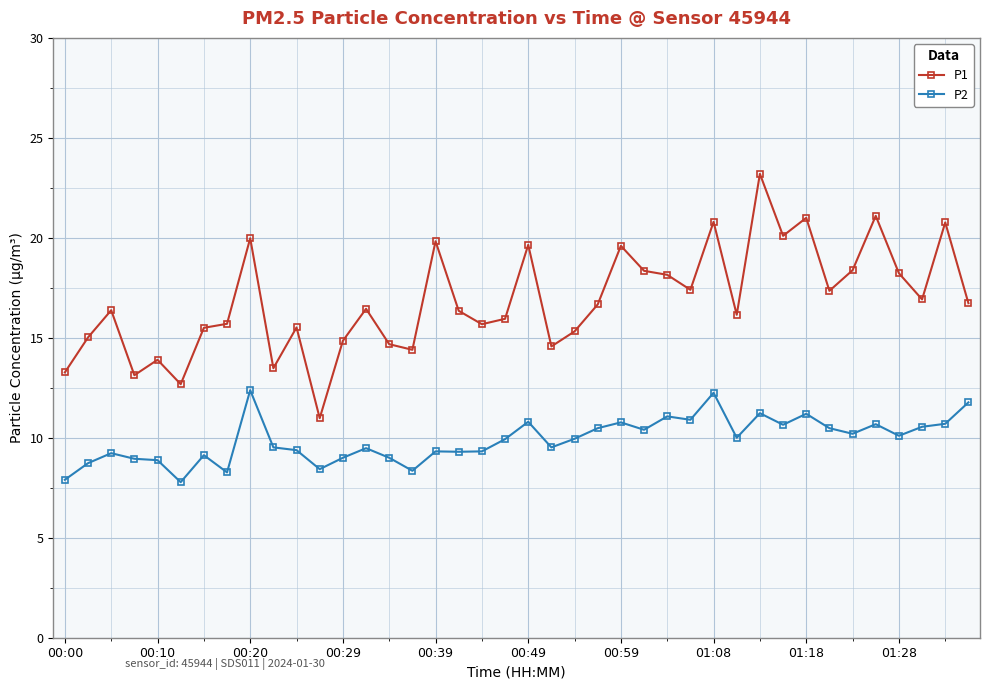

What is the value of the P2 point at the 37th from the left?

10.1